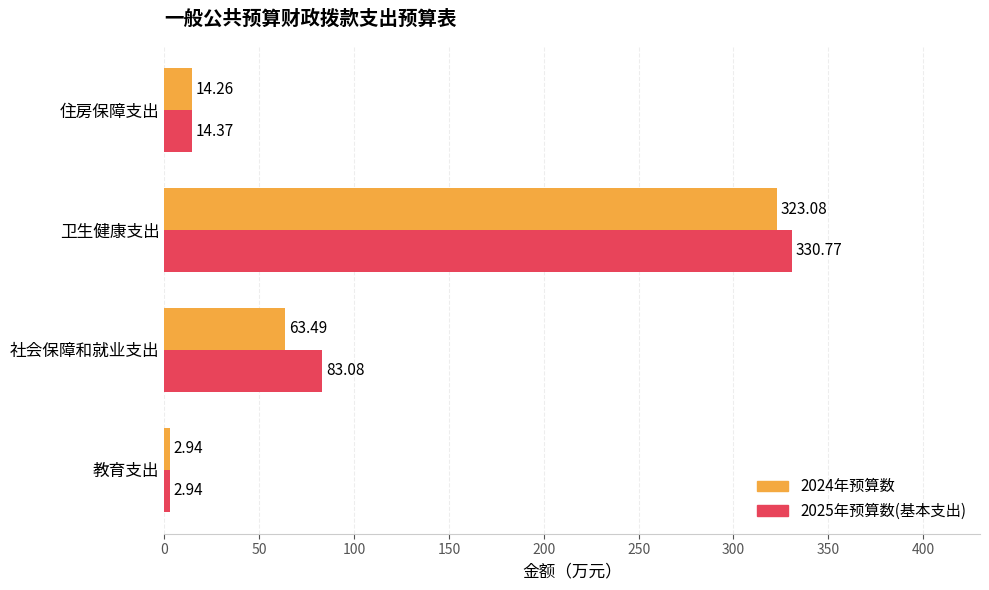

Which series has the largest range (max minus min)?

2025年预算数(基本支出)